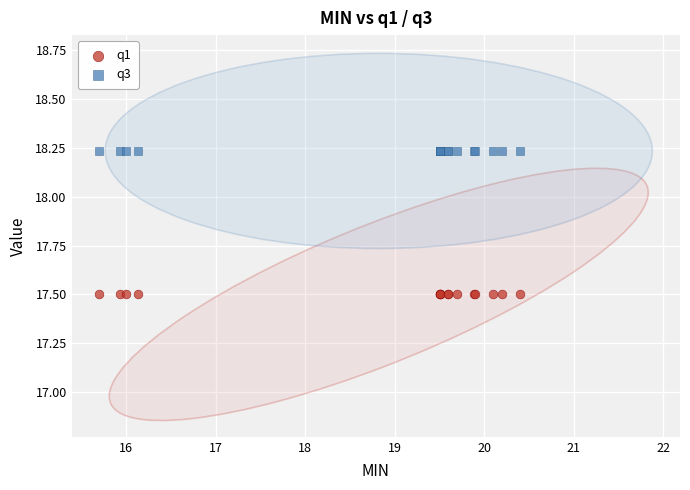

Which series reaches the minimum Y coordinate?

q1